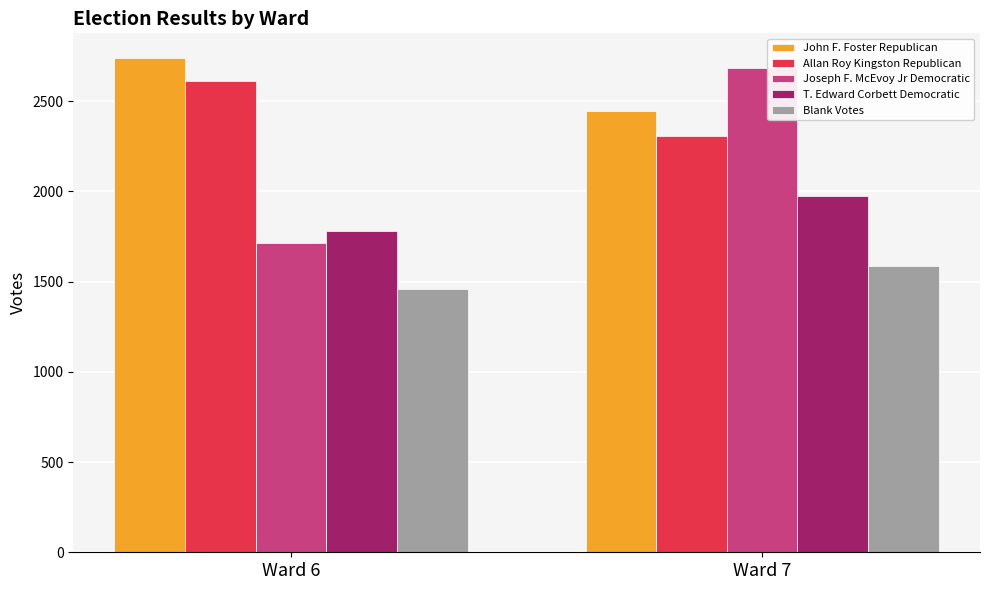

Is the value of Allan Roy Kingston Republican at Ward 7 greater than the value of Joseph F. McEvoy Jr Democratic at Ward 6?

Yes